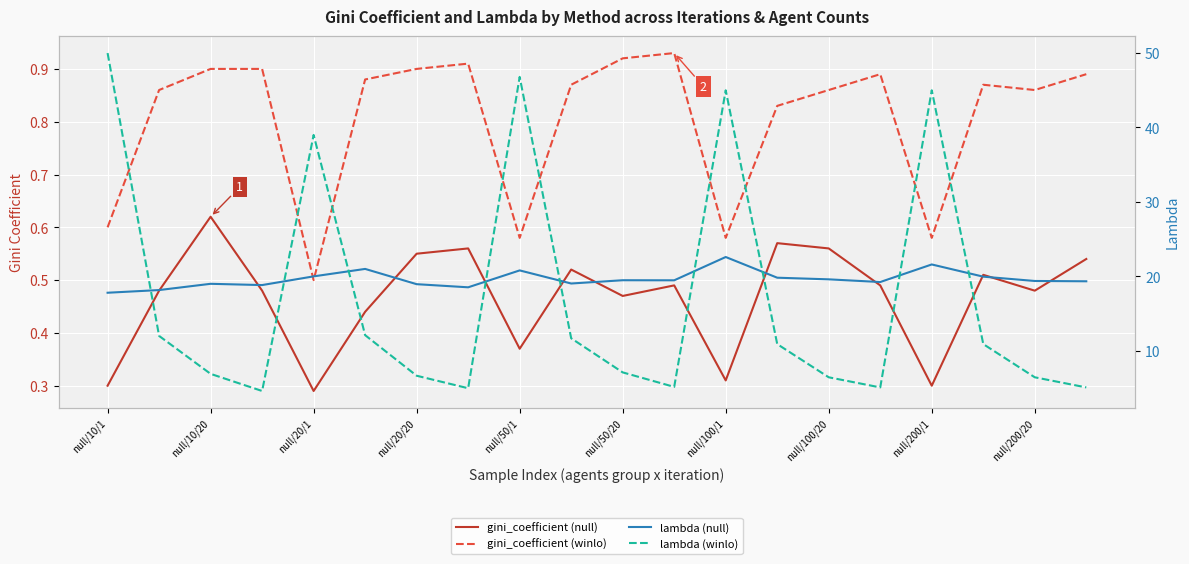

True or false: lambda (winlo) has more than 2 interior local peaks.

True